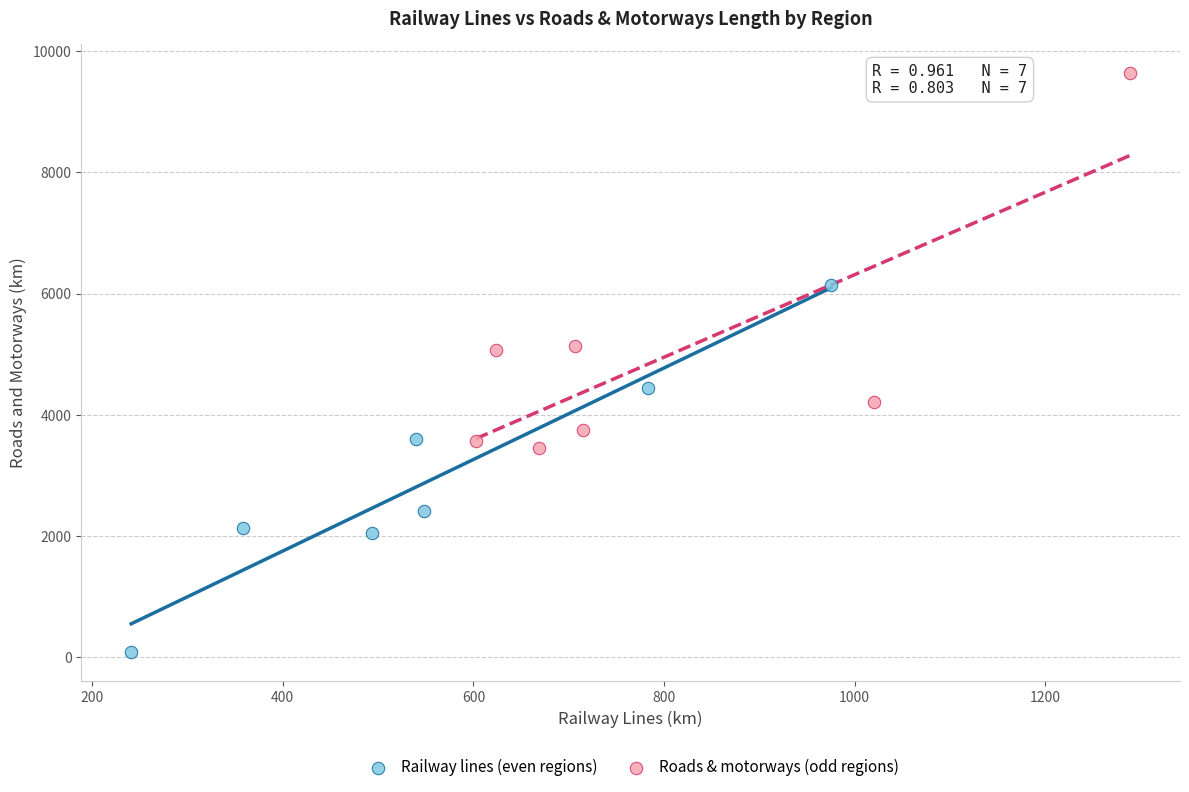

Which series has the largest Y range (max minus min)?

Roads & motorways (odd regions)